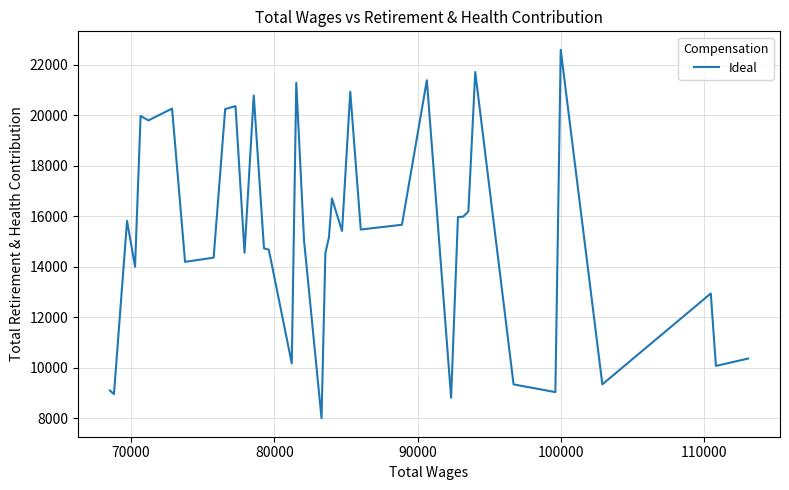

What is the smallest value displayed?

7995